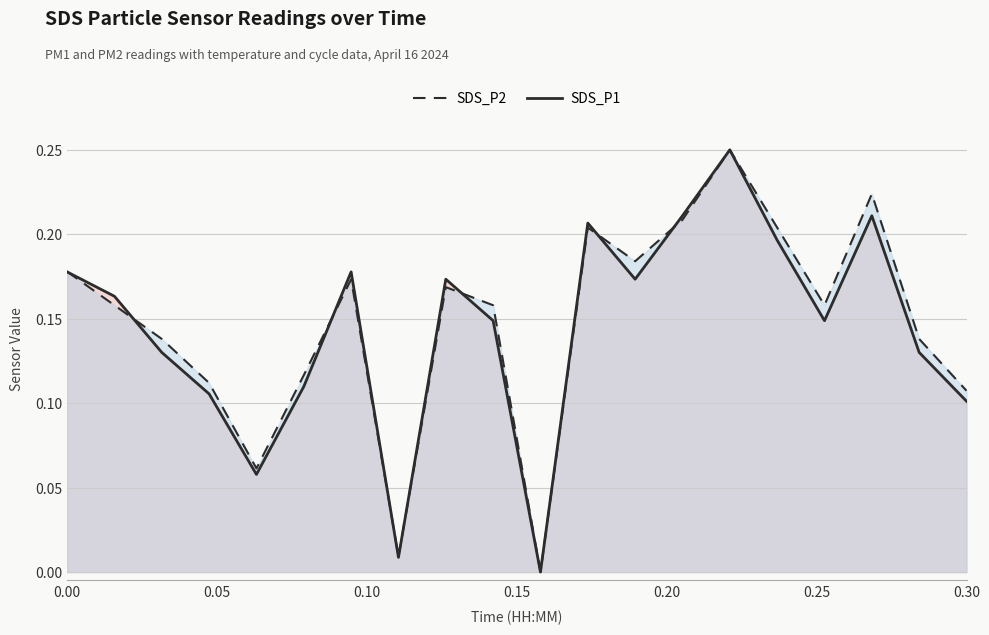

Does the chart display data point markers on the line(s)?

No